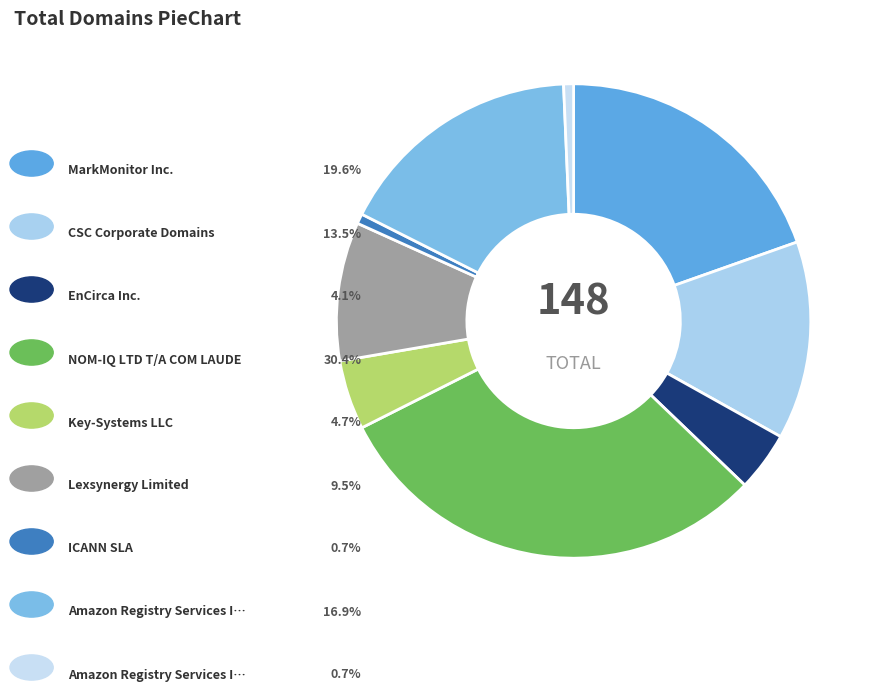

Count the number of slices in the pie.

9